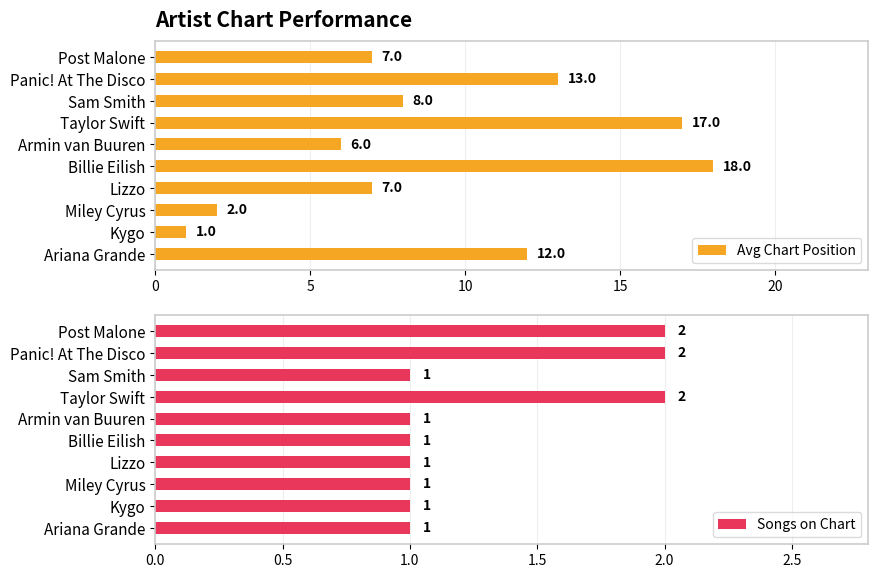

At which label is Avg Chart Position closest to 9?

Sam Smith